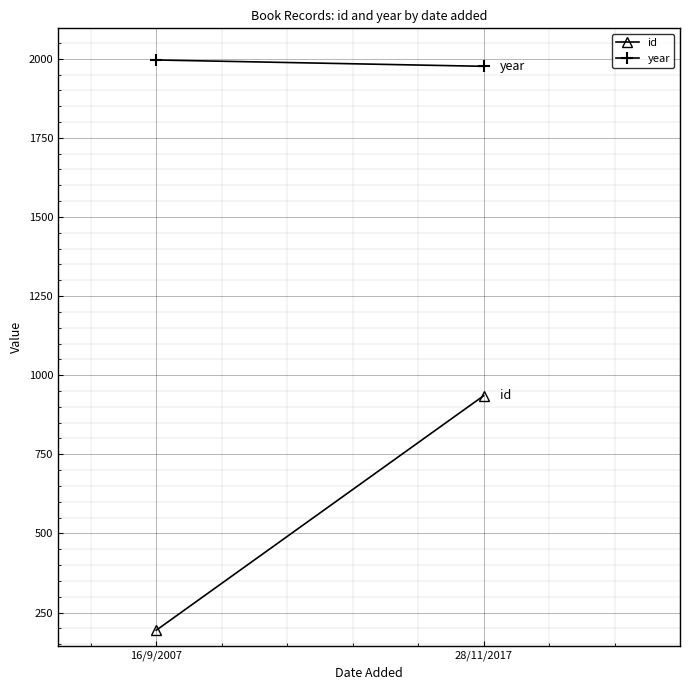

Reading left to right, what are all the values shown in this chart?

id: 16/9/2007=194	28/11/2017=935
year: 16/9/2007=1996	28/11/2017=1976